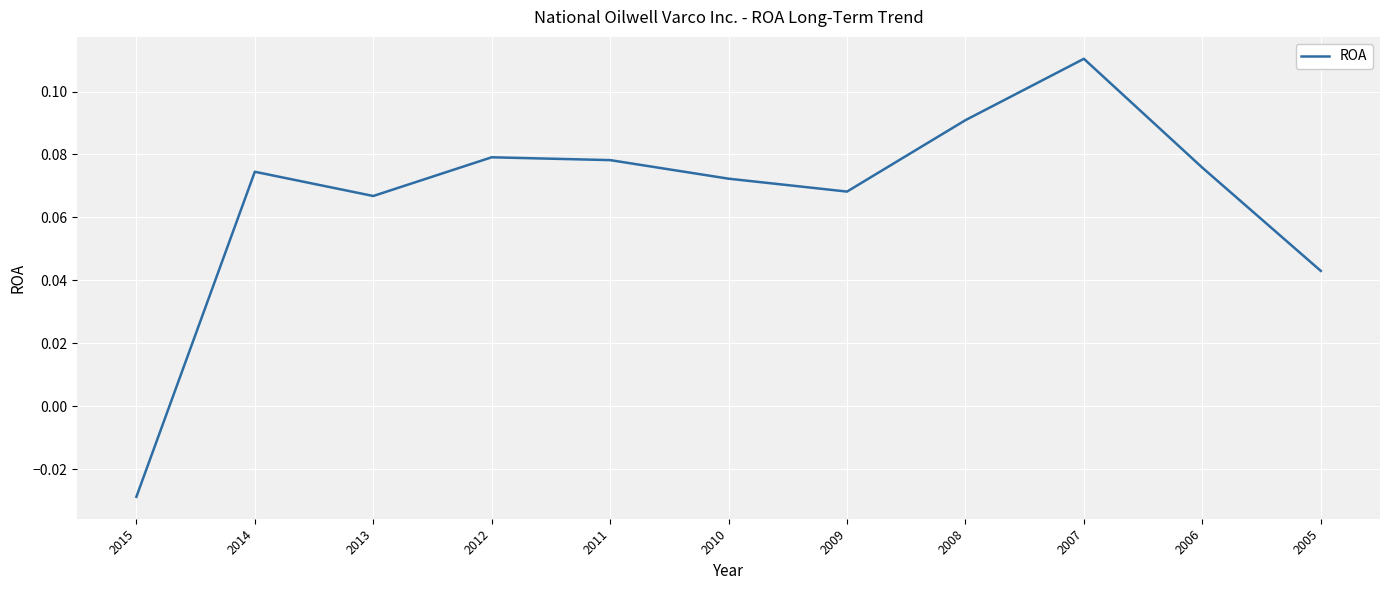

The chart shows a value of 0.0 at 2012. True or false?

False